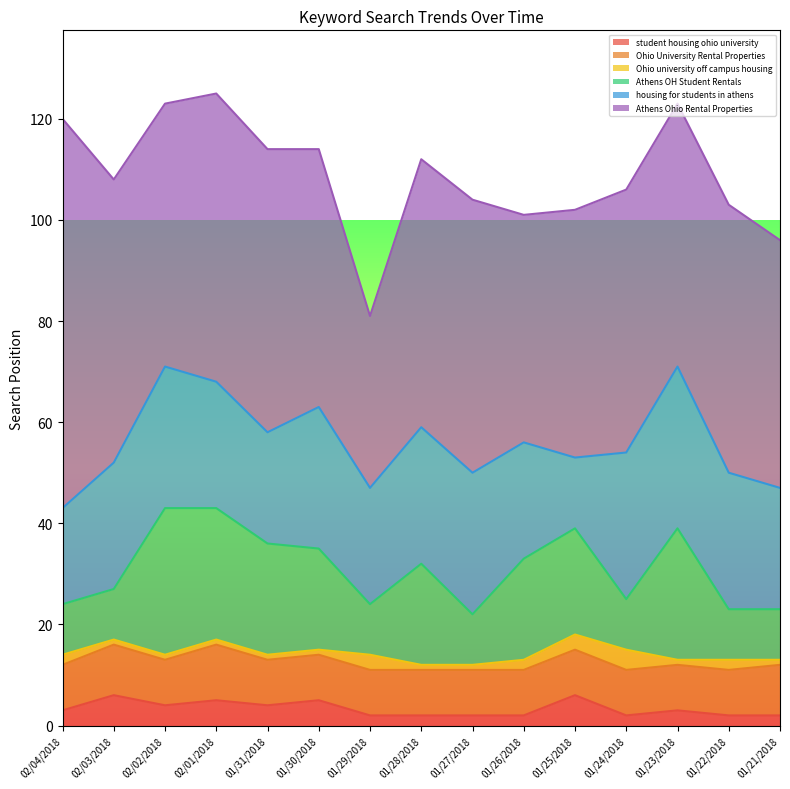

Reading left to right, extract all data points from this chart.

student housing ohio university: 02/04/2018=3	02/03/2018=6	02/02/2018=4	02/01/2018=5	01/31/2018=4	01/30/2018=5	01/29/2018=2	01/28/2018=2	01/27/2018=2	01/26/2018=2	01/25/2018=6	01/24/2018=2	01/23/2018=3	01/22/2018=2	01/21/2018=2
Ohio University Rental Properties: 02/04/2018=9	02/03/2018=10	02/02/2018=9	02/01/2018=11	01/31/2018=9	01/30/2018=9	01/29/2018=9	01/28/2018=9	01/27/2018=9	01/26/2018=9	01/25/2018=9	01/24/2018=9	01/23/2018=9	01/22/2018=9	01/21/2018=10
Ohio university off campus housing: 02/04/2018=2	02/03/2018=1	02/02/2018=1	02/01/2018=1	01/31/2018=1	01/30/2018=1	01/29/2018=3	01/28/2018=1	01/27/2018=1	01/26/2018=2	01/25/2018=3	01/24/2018=4	01/23/2018=1	01/22/2018=2	01/21/2018=1
Athens OH Student Rentals: 02/04/2018=10	02/03/2018=10	02/02/2018=29	02/01/2018=26	01/31/2018=22	01/30/2018=20	01/29/2018=10	01/28/2018=20	01/27/2018=10	01/26/2018=20	01/25/2018=21	01/24/2018=10	01/23/2018=26	01/22/2018=10	01/21/2018=10
housing for students in athens: 02/04/2018=19	02/03/2018=25	02/02/2018=28	02/01/2018=25	01/31/2018=22	01/30/2018=28	01/29/2018=23	01/28/2018=27	01/27/2018=28	01/26/2018=23	01/25/2018=14	01/24/2018=29	01/23/2018=32	01/22/2018=27	01/21/2018=24
Athens Ohio Rental Properties: 02/04/2018=77	02/03/2018=56	02/02/2018=52	02/01/2018=57	01/31/2018=56	01/30/2018=51	01/29/2018=34	01/28/2018=53	01/27/2018=54	01/26/2018=45	01/25/2018=49	01/24/2018=52	01/23/2018=52	01/22/2018=53	01/21/2018=49